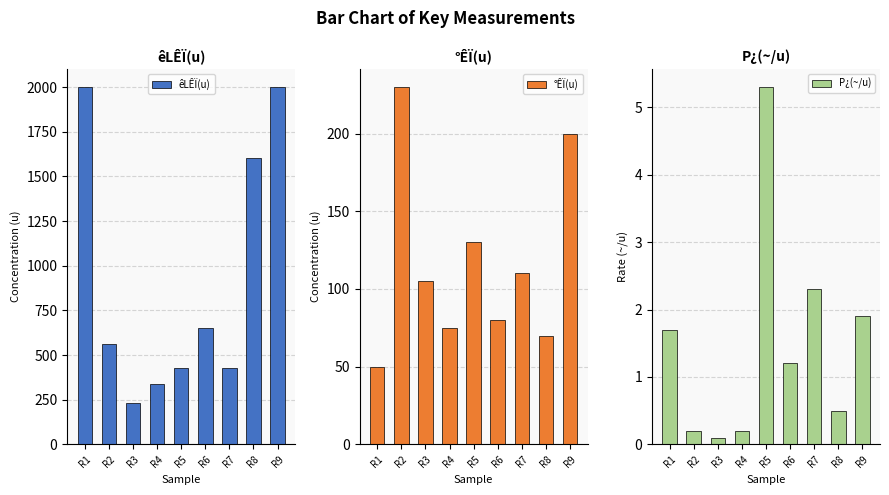

What is the minimum value for P¿(~/u)?

0.1